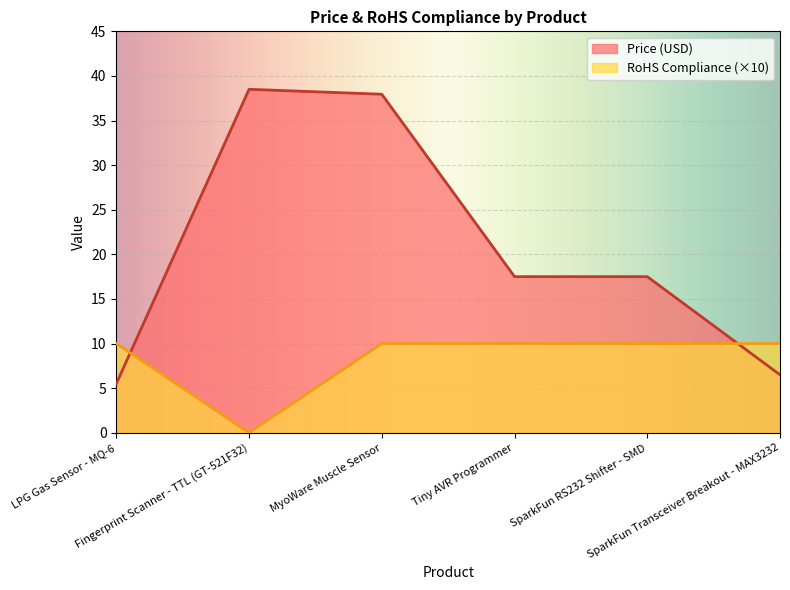

List the series in order of their peak value, highest first.

Price (USD), RoHS Compliance (×10)